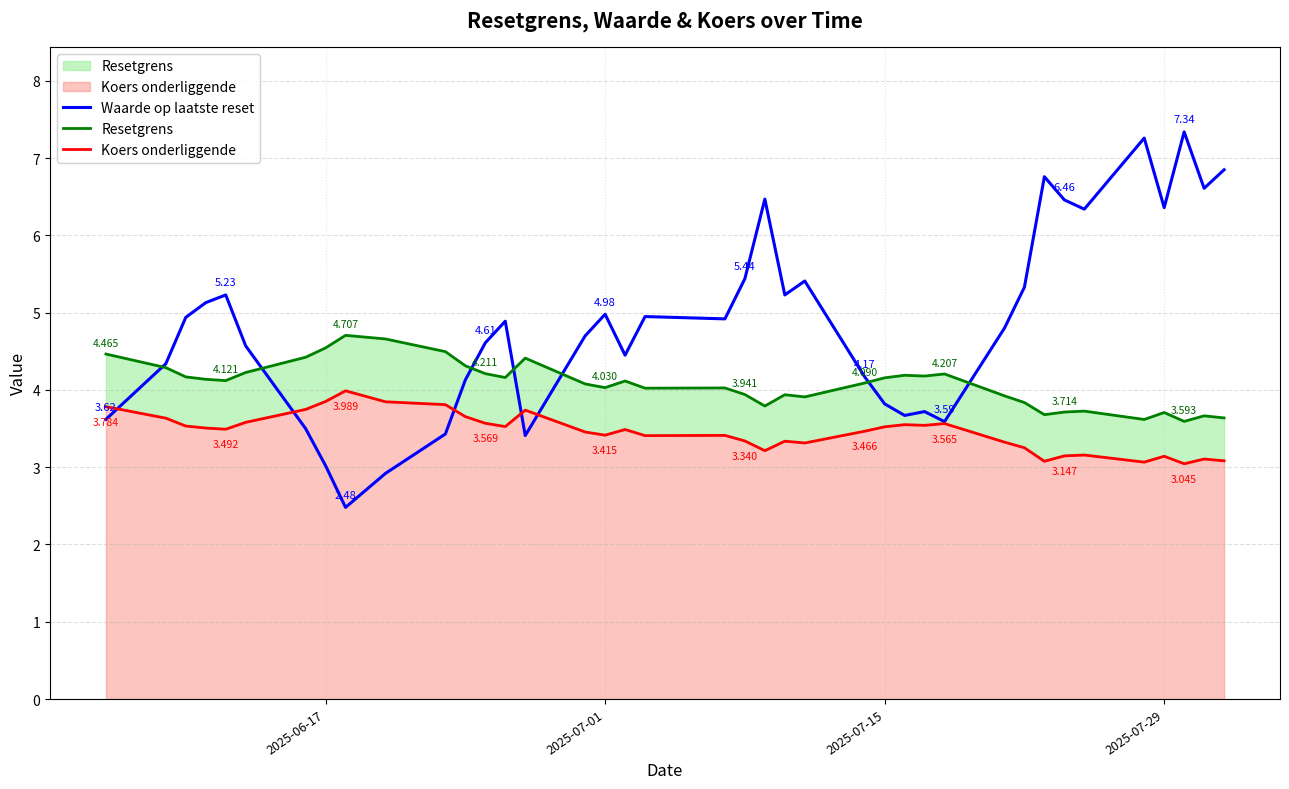

Is the value of Waarde op laatste reset at 37 greater than the value of Resetgrens at 9?

Yes